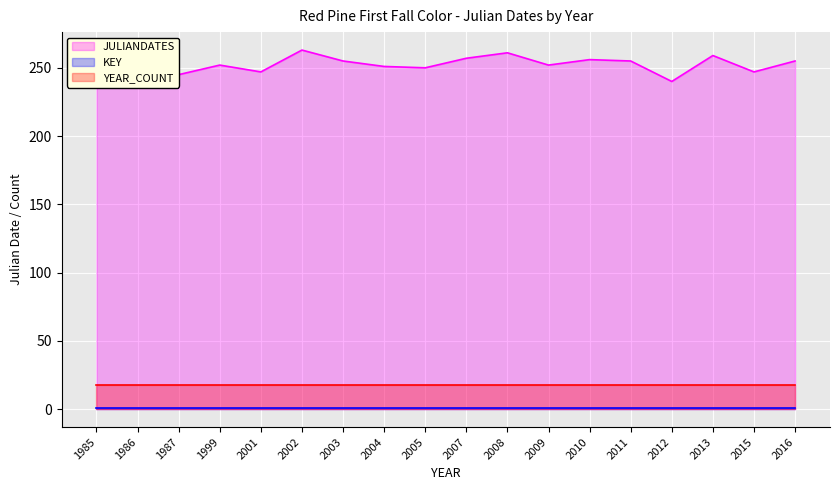

How many distinct data groups are displayed?

3